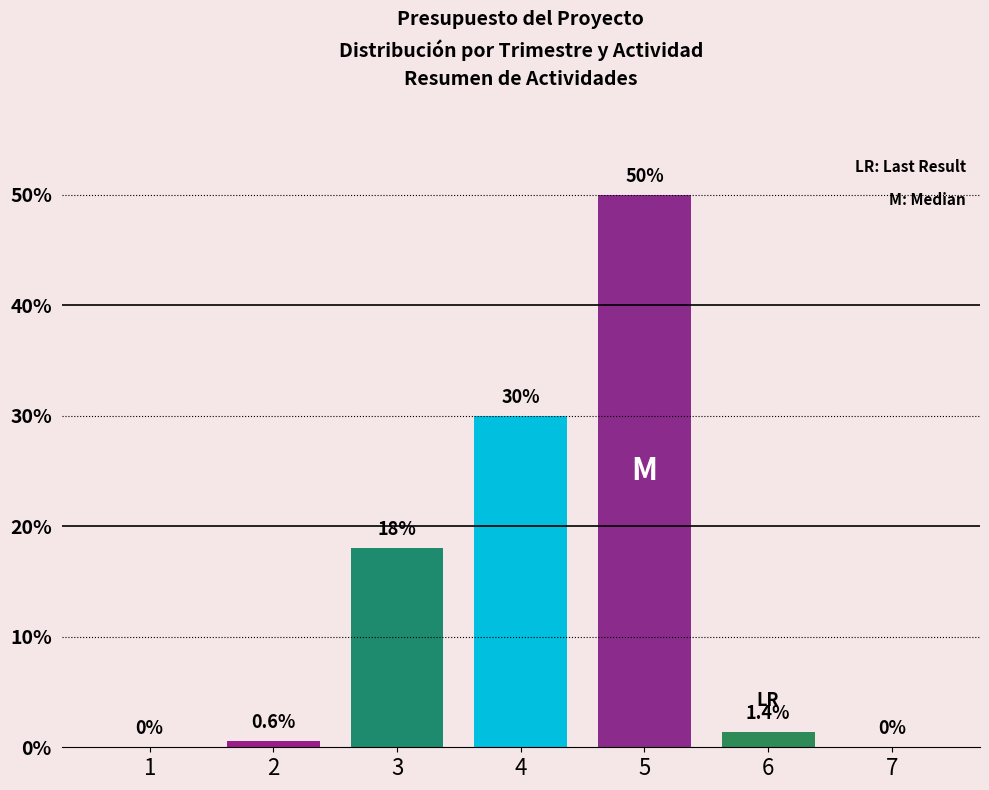

Between 5 and 2, which is larger?

5